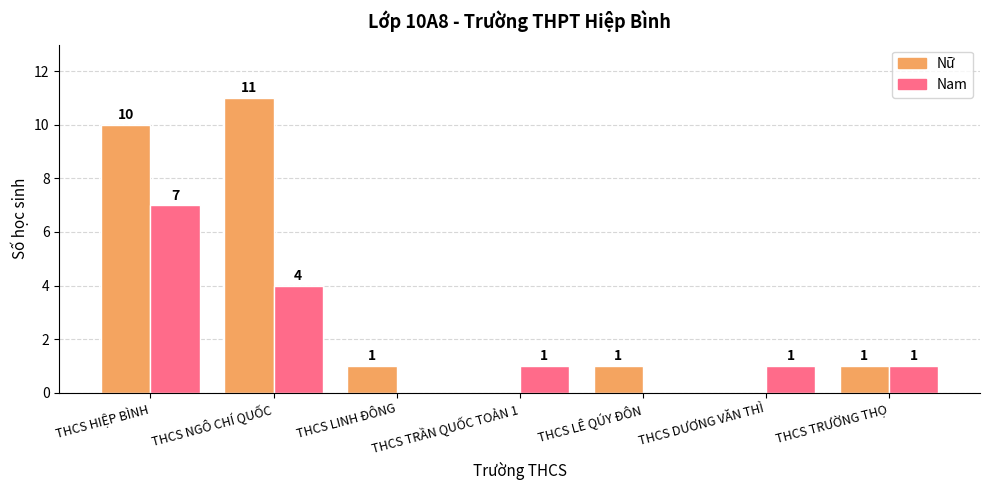

How many categories are shown in the chart?

7